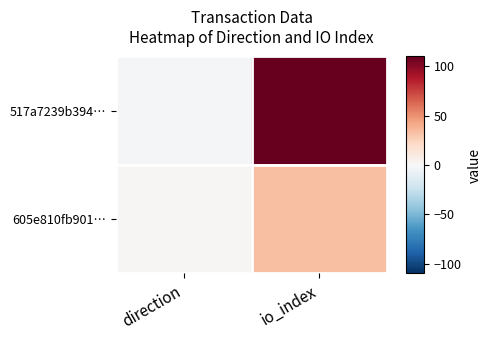

Reading left to right, what are all the values shown in this chart?

517a7239b394…: direction=-1	io_index=110
605e810fb901…: direction=1	io_index=33